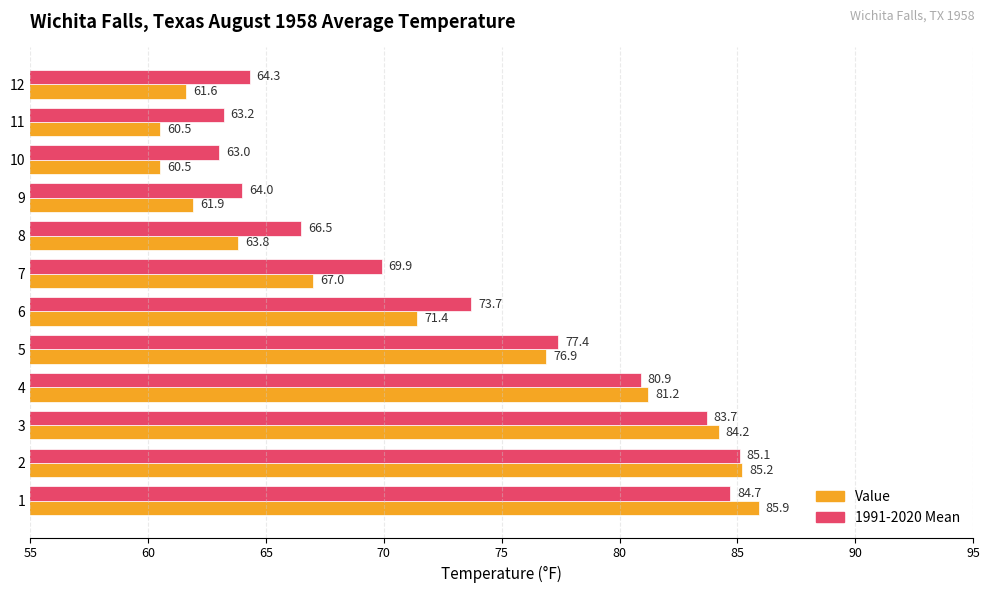

How many data points in 1991-2020 Mean are above 73?

6